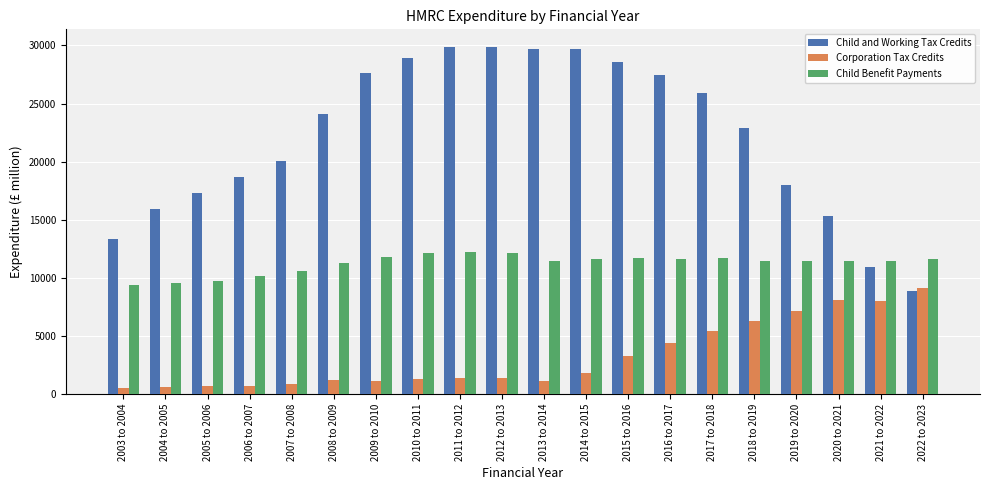

Rank the series by their maximum value, from highest to lowest.

Child and Working Tax Credits, Child Benefit Payments, Corporation Tax Credits